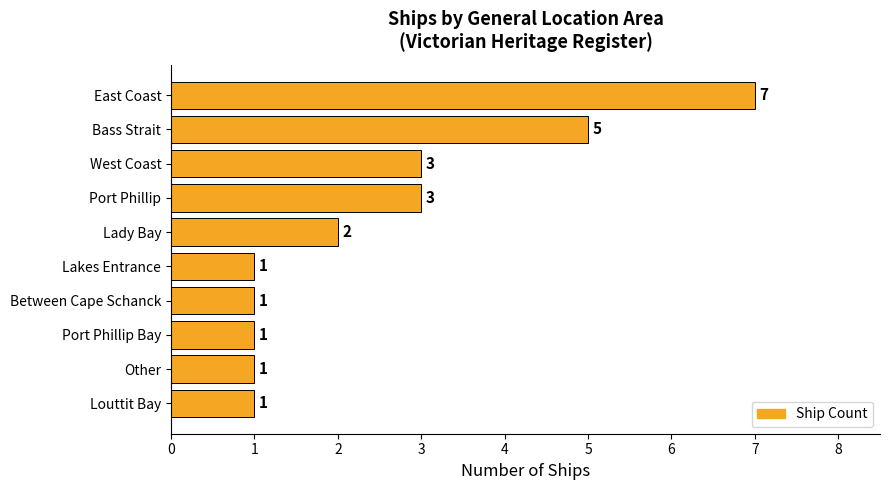

Which label corresponds to the largest value in the chart?

East Coast